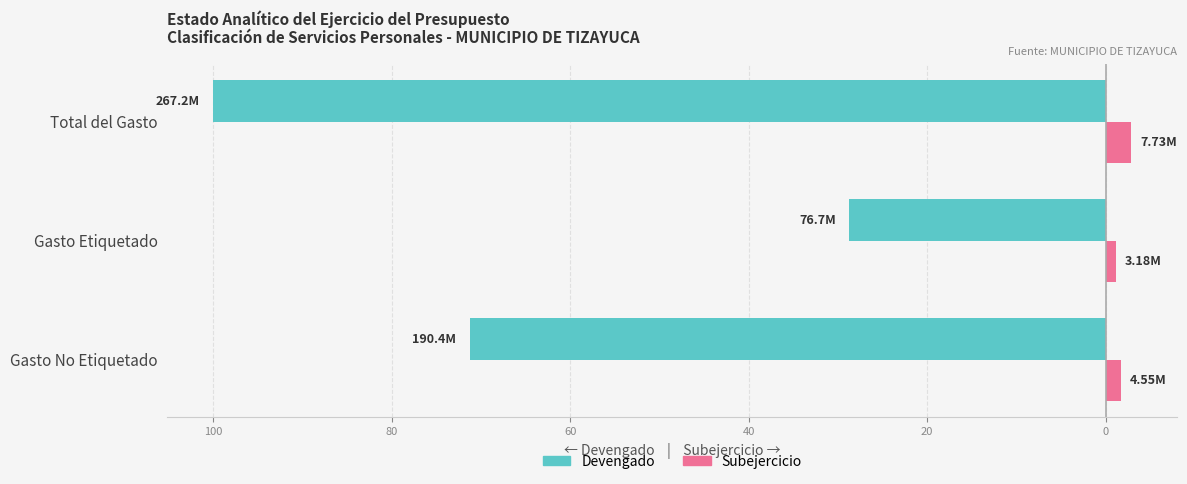

What are all the series names shown in the legend?

Devengado, Subejercicio